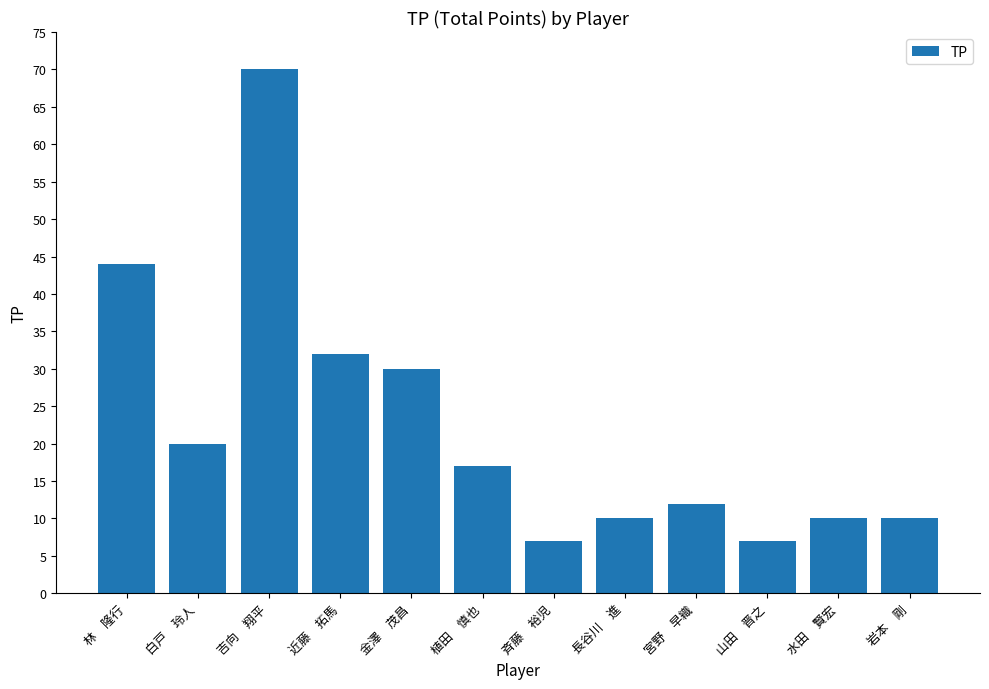

True or false: the data shows 10 at 水田　賢宏.

True